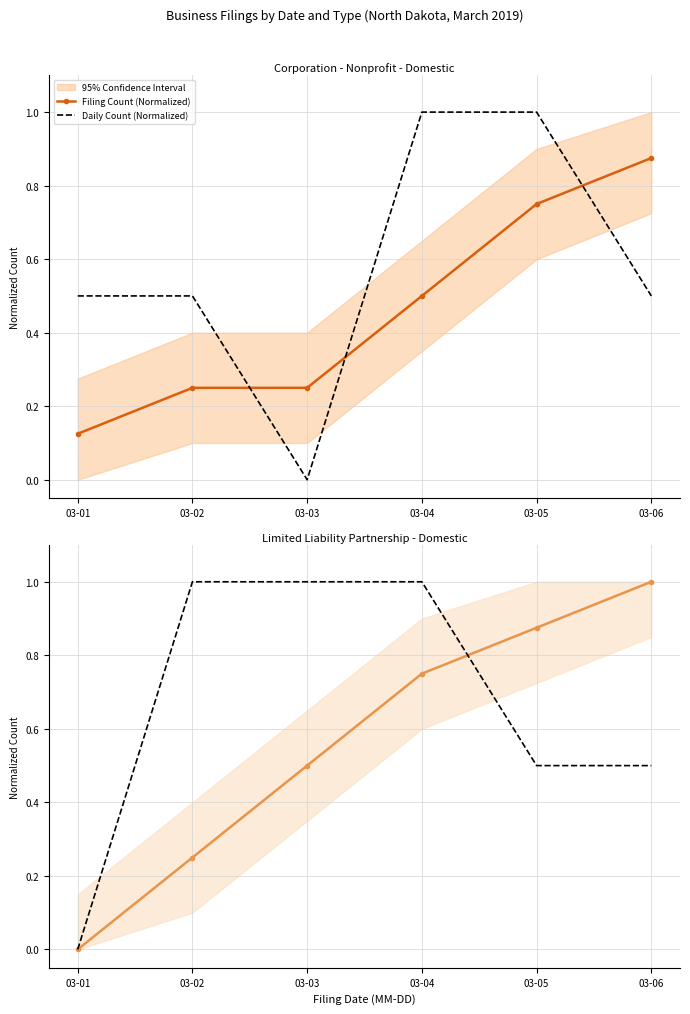

Between 03-03 and 03-04, which series saw the biggest shift?

Filing Count (Normalized)